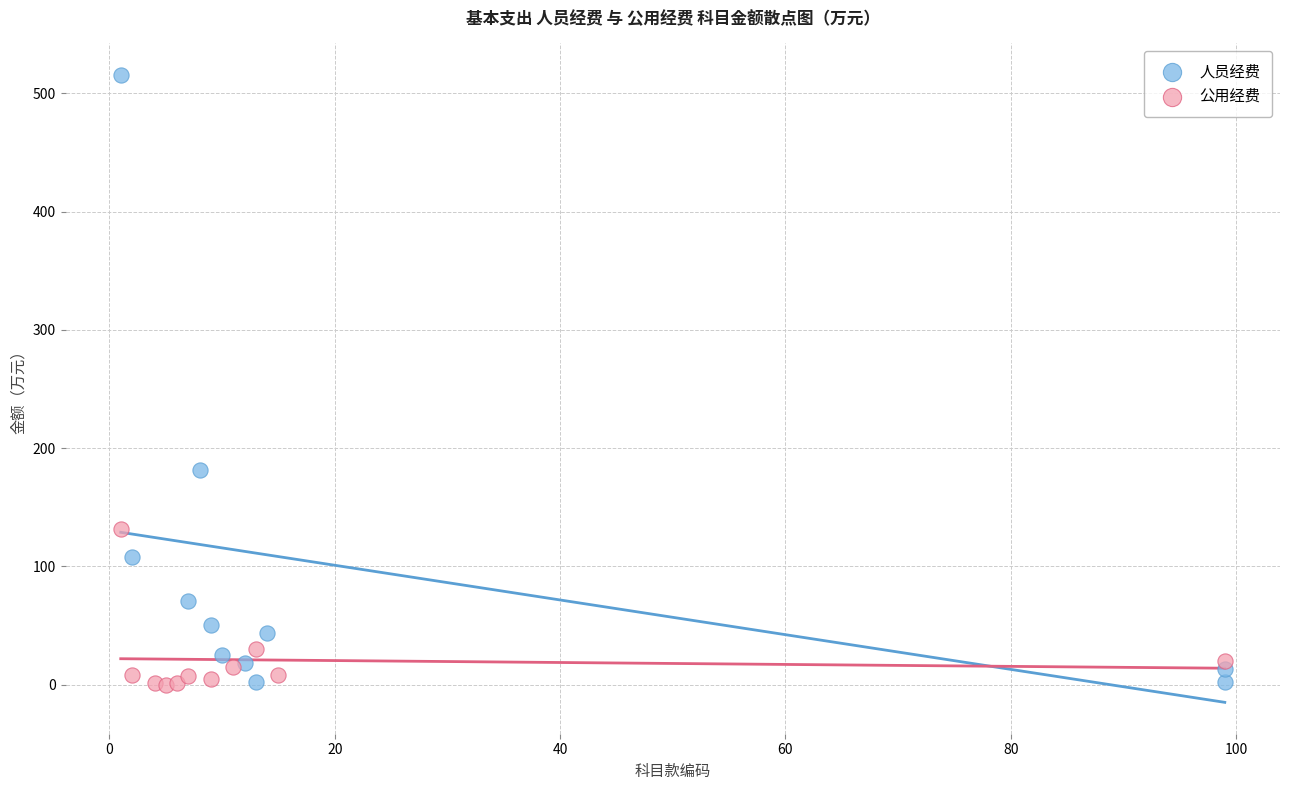

Which series has the largest Y range (max minus min)?

人员经费